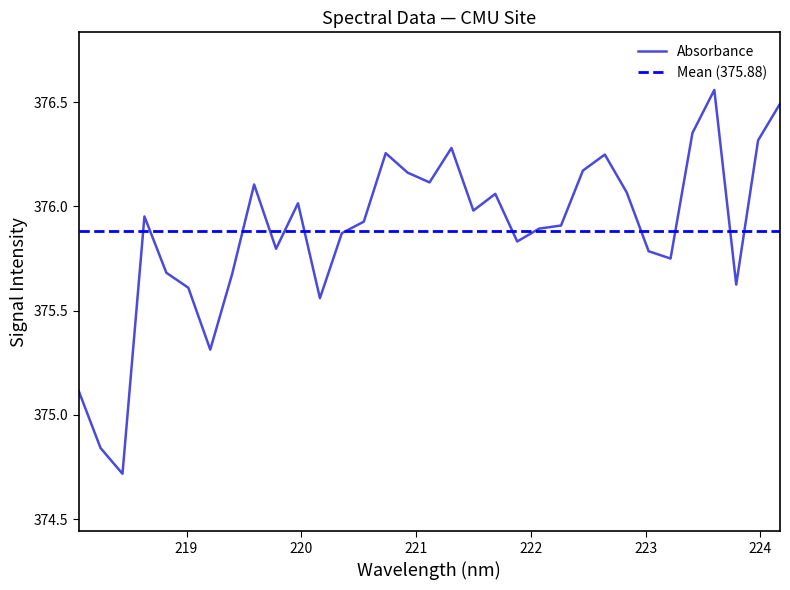

Rank the categories by value from highest to lowest.

223.5987, 224.1709, 223.408, 223.9802, 221.3083, 220.7354, 222.6447, 222.4538, 220.9264, 221.1174, 219.589, 222.8355, 221.6902, 219.9712, 221.4993, 218.6332, 220.5444, 222.263, 222.0721, 220.3533, 221.8812, 219.7801, 223.0264, 223.2172, 218.8244, 219.3979, 223.7895, 219.0156, 220.1623, 219.2067, 218.0596, 218.2508, 218.442